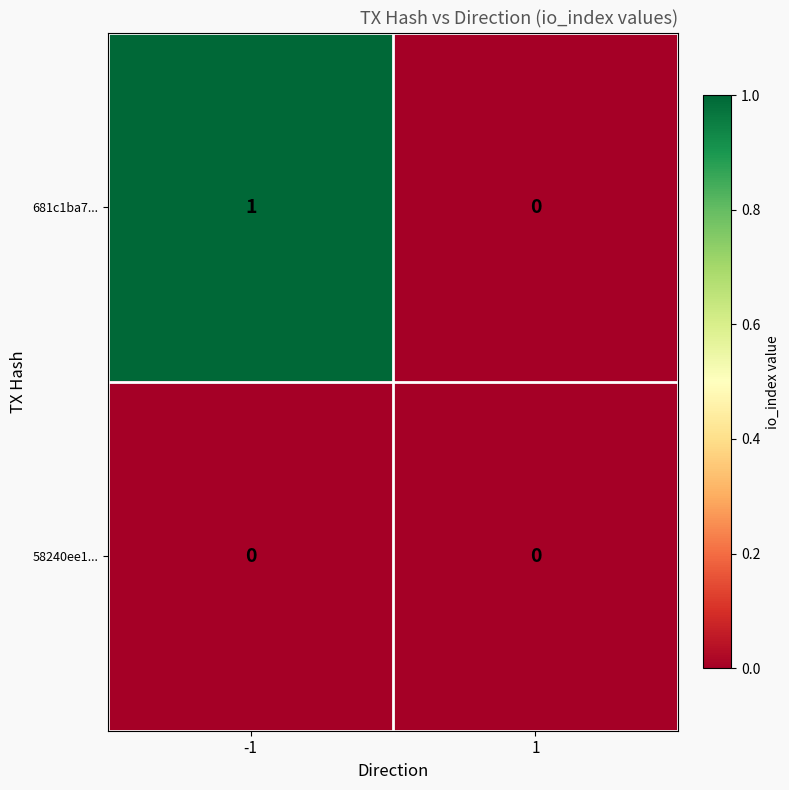

Is the value of 681c1ba7... at -1 greater than the value of 58240ee1... at -1?

Yes